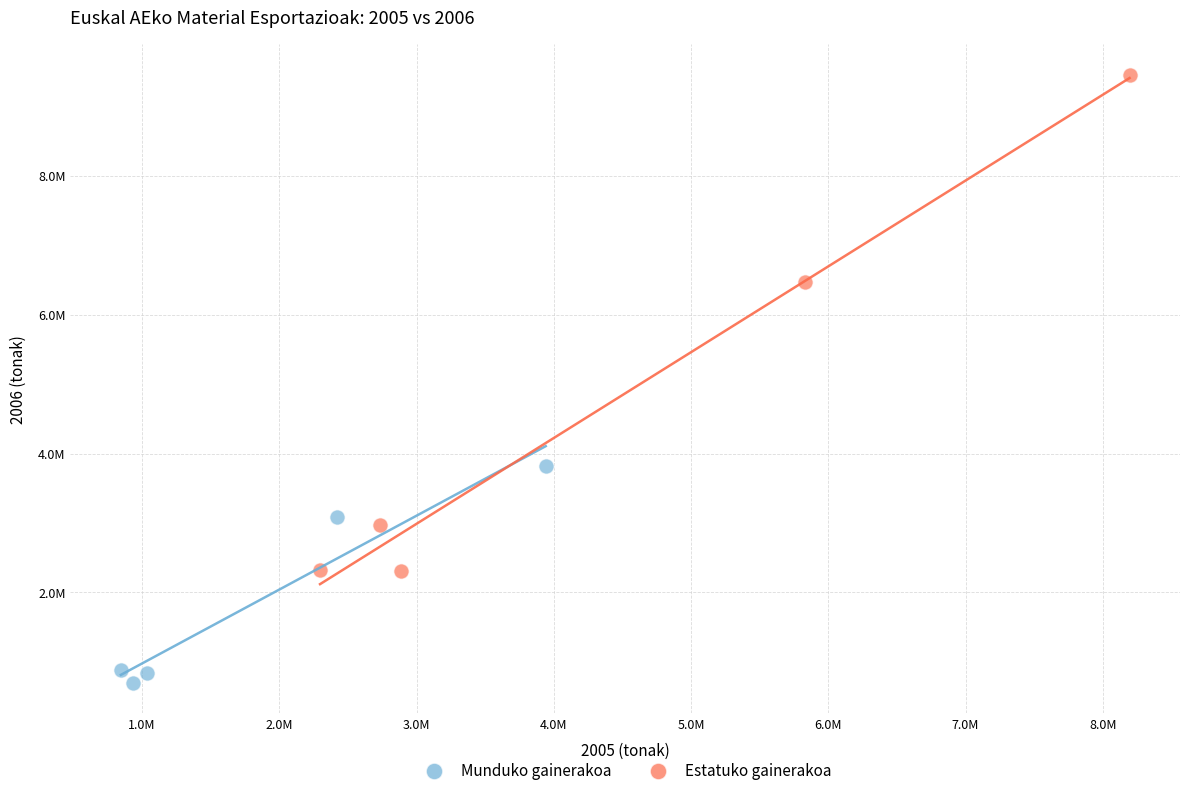

Which series reaches the minimum Y coordinate?

Munduko gainerakoa